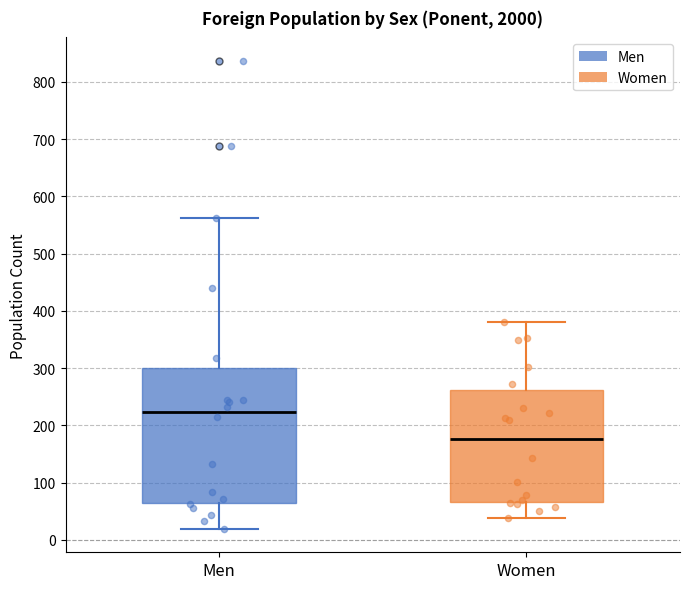

Which box is the tallest, from its lower edge to its upper edge?

Men